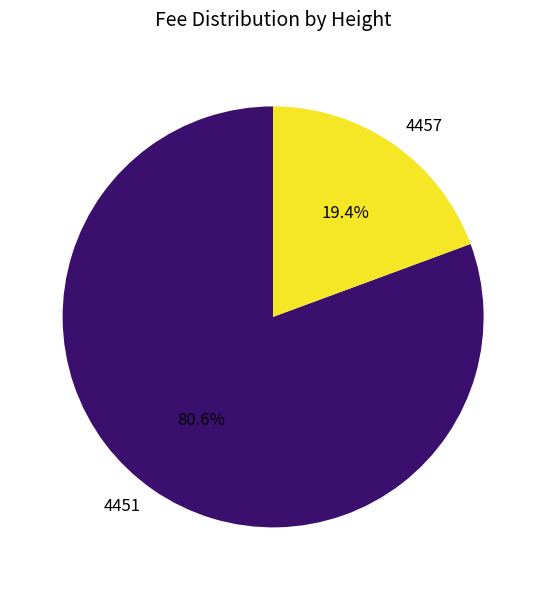

Is there a majority slice in this chart?

Yes